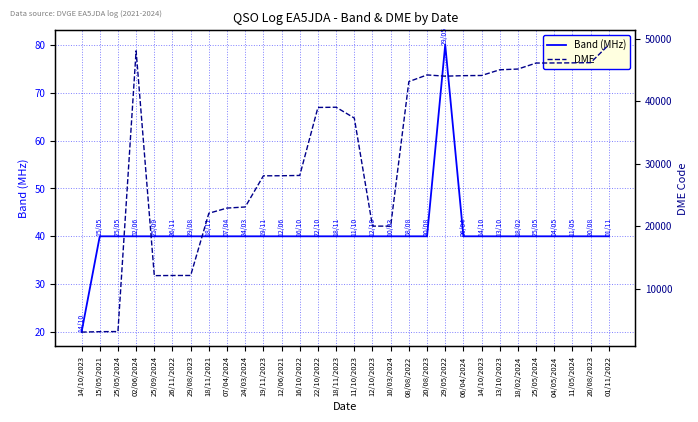

How many lines are shown in the chart?

2